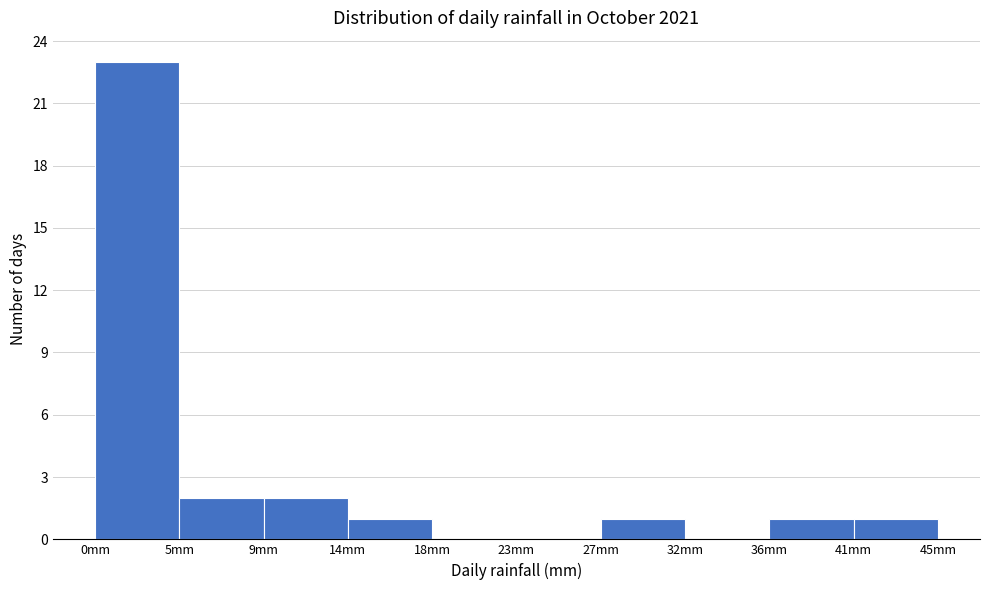

What is the height of the bar covering 36.0 to 40.5 on the x-axis? Neither the bar edges nor the heights are printed on the chart, so give them approximately, as read against the axes.

1